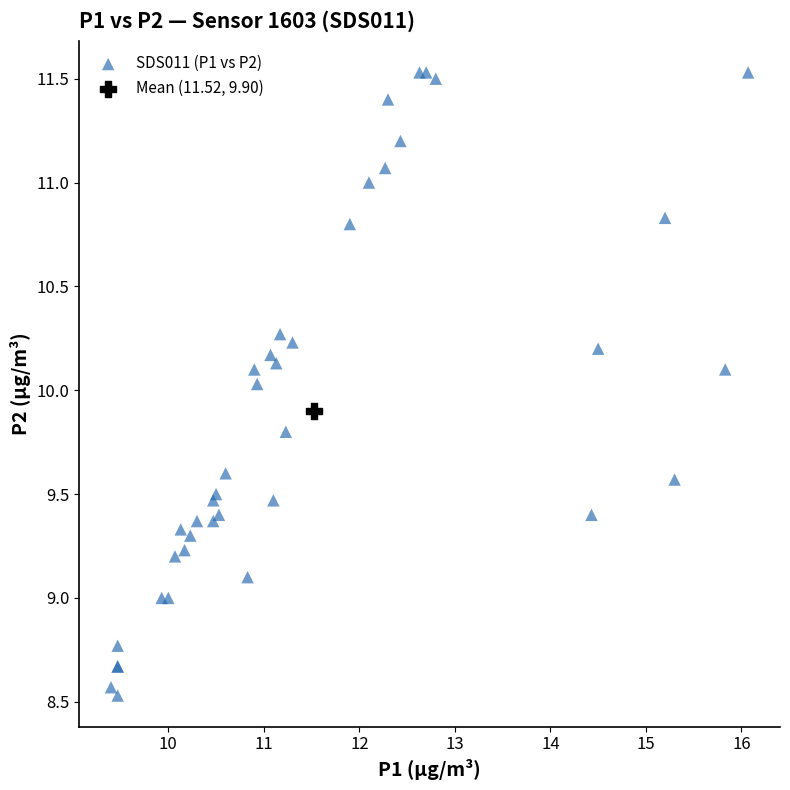

What are all the series names shown in the legend?

SDS011 (P1 vs P2), Mean (11.52, 9.90)